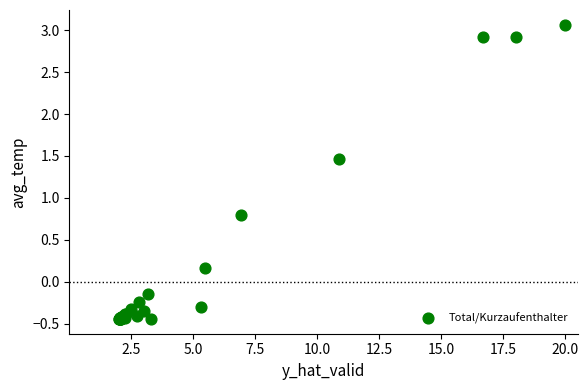

What Y value in the scatter plot is closest to 1?

0.8